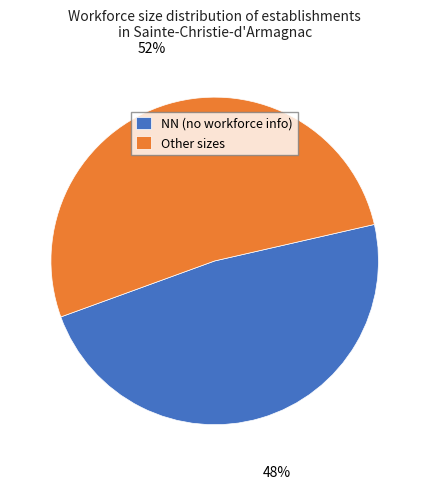

How many slices are in this pie chart?

2